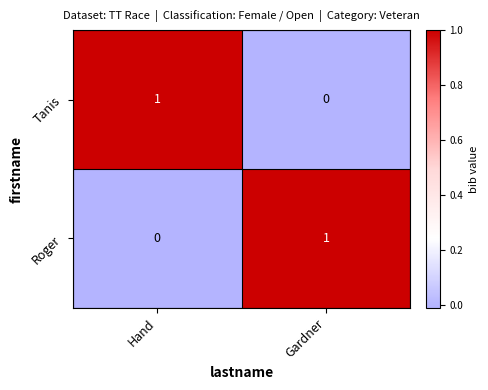

How many categories are shown in the chart?

2